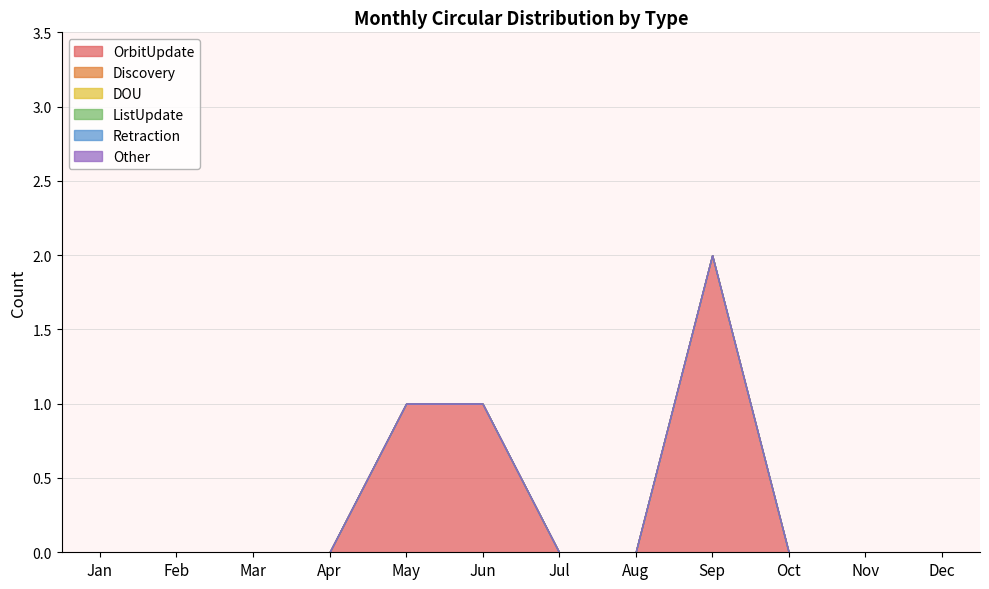

Which series changed the most between Apr and Jul?

OrbitUpdate